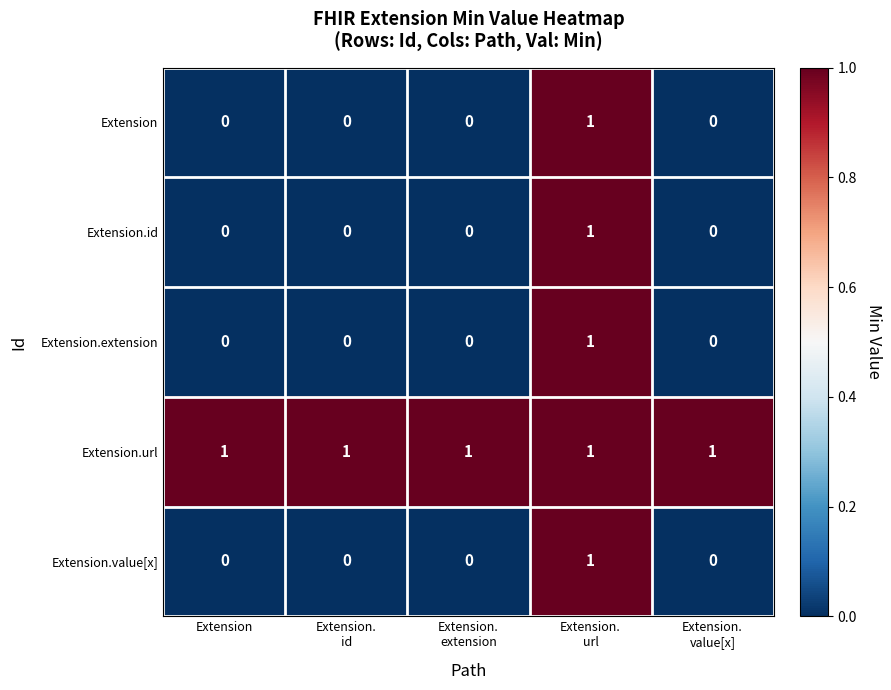

The Extension.url series shows 1 at Extension. True or false?

True